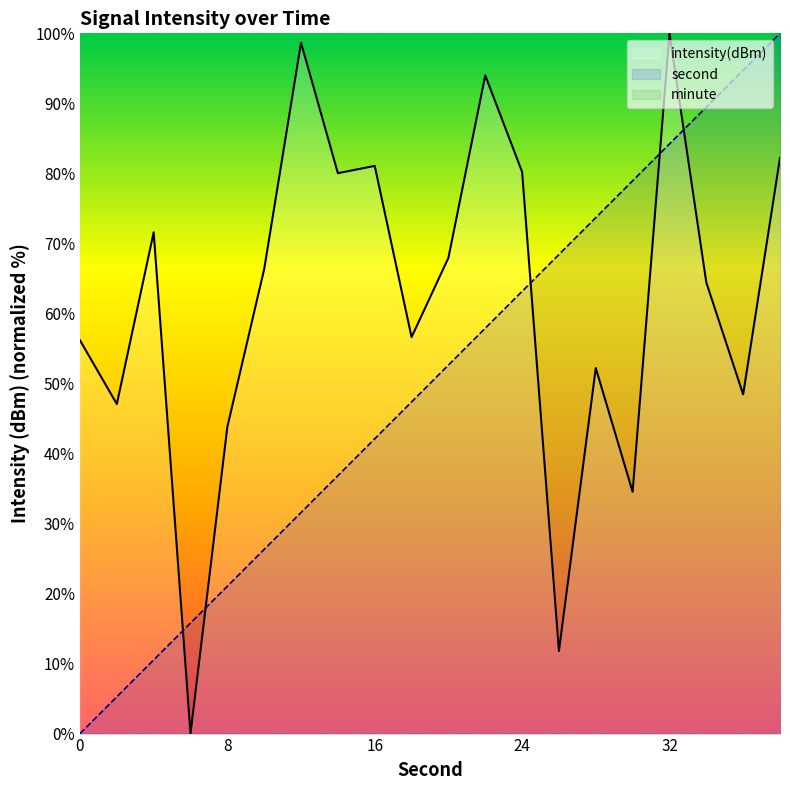

Reading right to left, transcribe all the data shown in this chart.

second: 38=100.0	36=94.7	34=89.5	32=84.2	30=78.9	28=73.7	26=68.4	24=63.2	22=57.9	20=52.6	18=47.4	16=42.1	14=36.8	12=31.6	10=26.3	8=21.1	6=15.8	4=10.5	2=5.3	0=0.0
intensity: 38=82.2	36=48.4	34=64.4	32=100.0	30=34.5	28=52.2	26=11.8	24=80.2	22=94.0	20=67.9	18=56.6	16=81.1	14=80.0	12=98.6	10=66.3	8=43.8	6=0.0	4=71.6	2=47.1	0=56.2